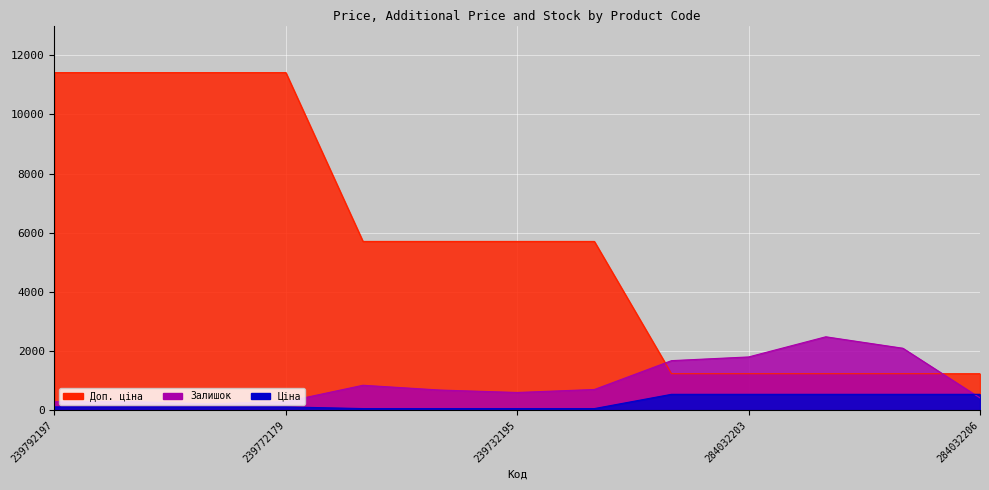

How many lines are shown in the chart?

3